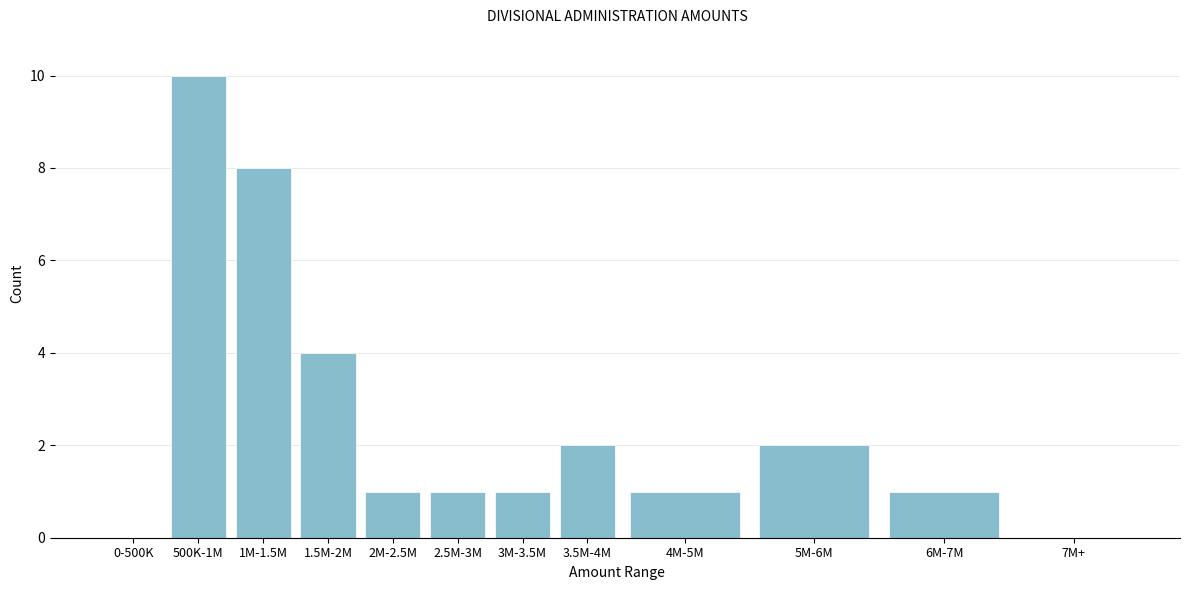

Reading right to left, transcribe all the data shown in this chart.

7M+=0	6M-7M=1	5M-6M=2	4M-5M=1	3.5M-4M=2	3M-3.5M=1	2.5M-3M=1	2M-2.5M=1	1.5M-2M=4	1M-1.5M=8	500K-1M=10	0-500K=0